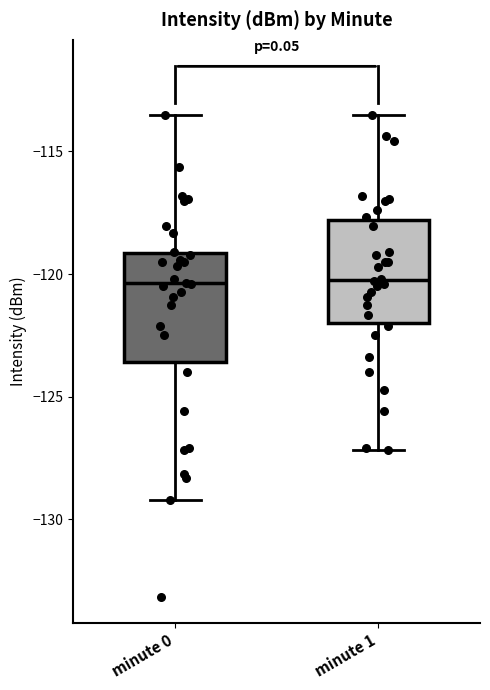

Where does the lower whisker of the box for minute 1 end on the y-axis? The values are not printed on the chart, so give them approximately, as read against the axis.

-127.0